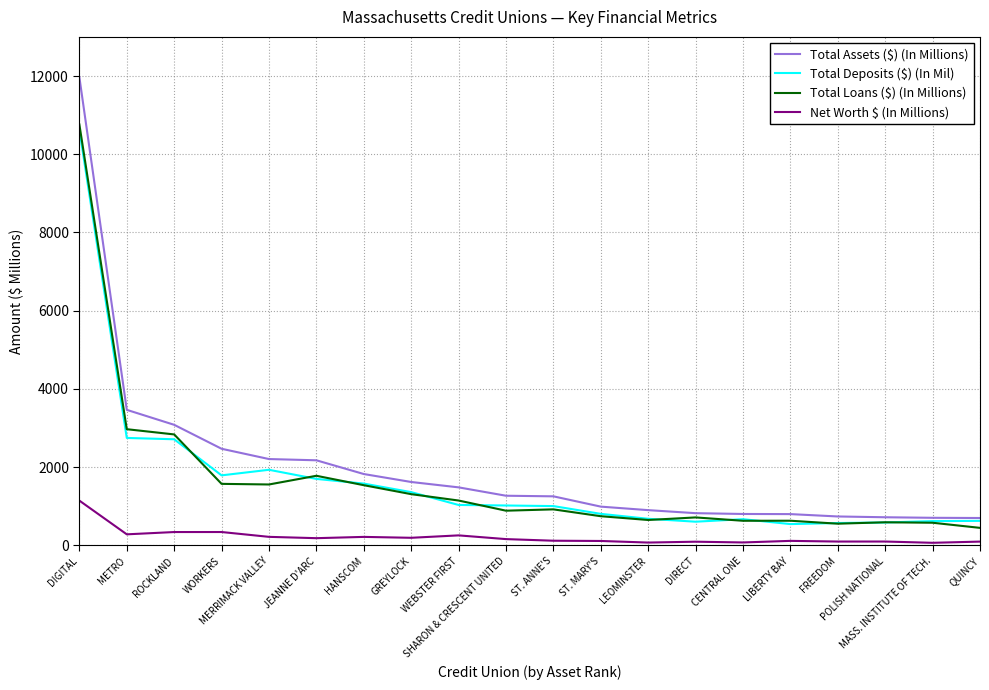

Is the value of Total Loans ($) (In Millions) at WORKERS greater than the value of Total Deposits ($) (In Mil) at WEBSTER FIRST?

Yes